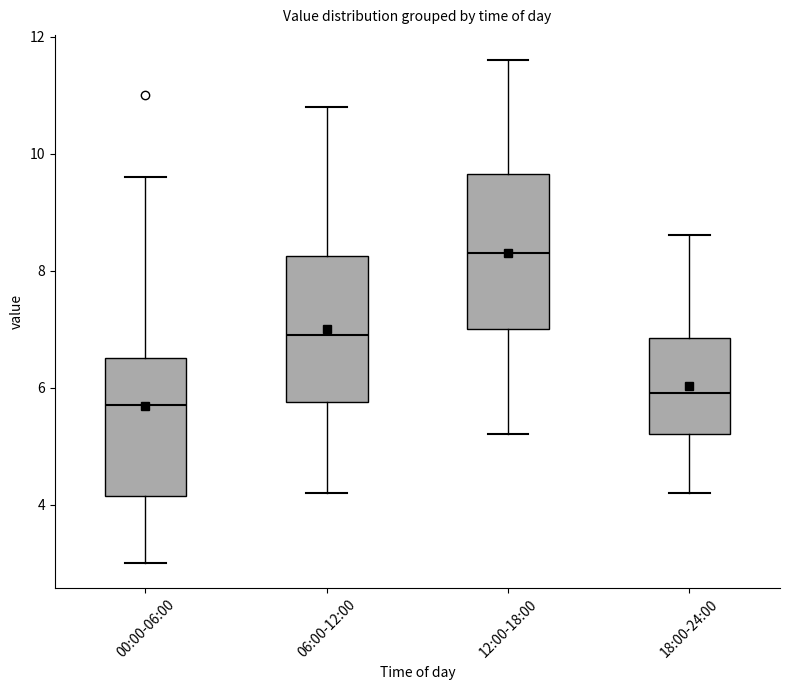

Reading left to right, read every box against the y-axis: the position of its median line, the range the box covers, and the ends of its whiskers. The values are not printed on the chart, so give them approximately, as read against the axis.

00:00-06:00: median 5.8, box 4.2 to 6.6, whiskers 3.0 to 9.6
06:00-12:00: median 7.0, box 5.8 to 8.2, whiskers 4.2 to 10.8
12:00-18:00: median 8.4, box 7.0 to 9.6, whiskers 5.2 to 11.6
18:00-24:00: median 6.0, box 5.2 to 6.8, whiskers 4.2 to 8.6